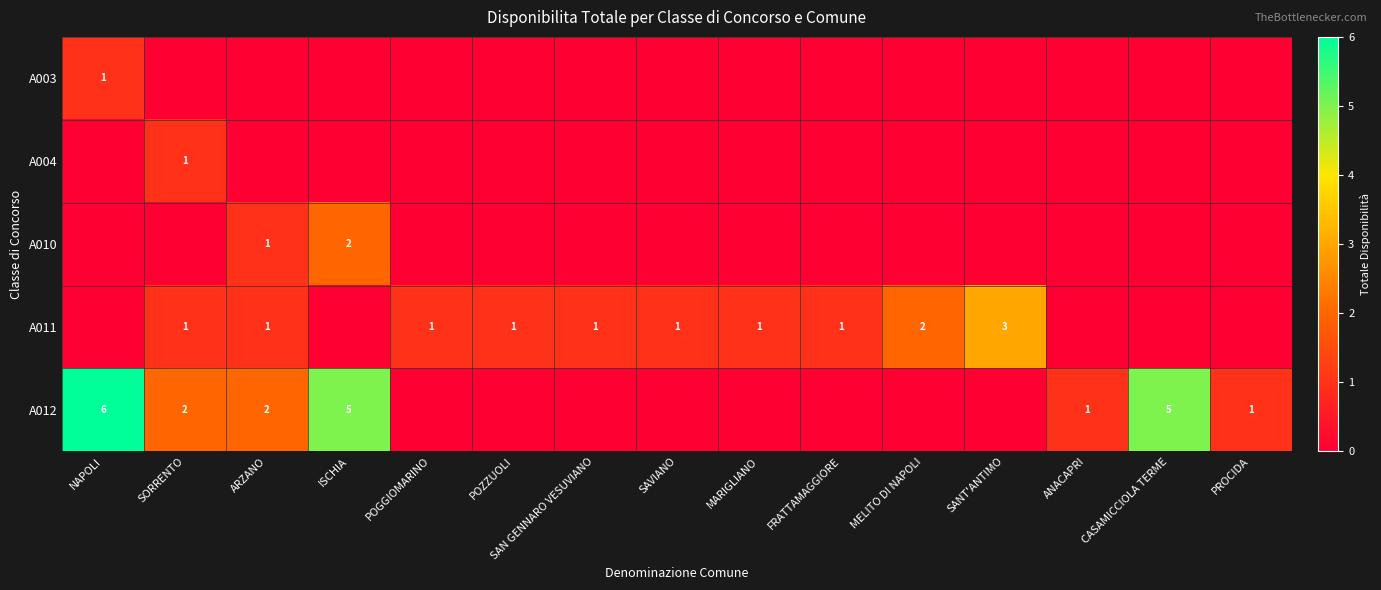

What is the greatest value displayed?

6